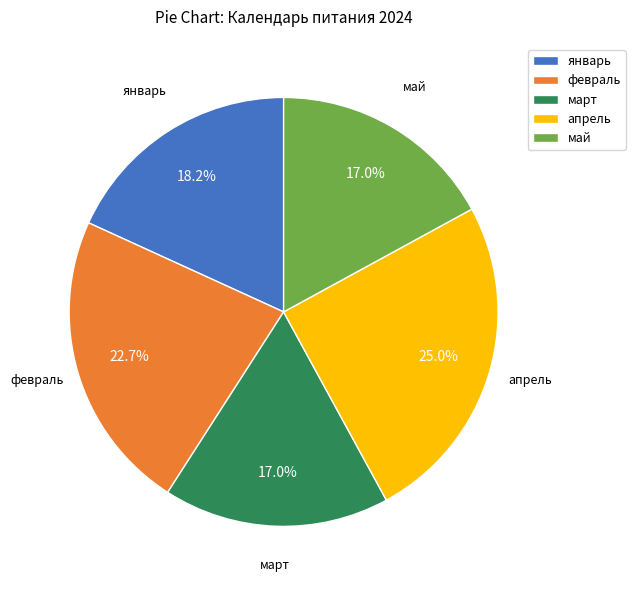

Is there any slice that represents more than half of the pie?

No